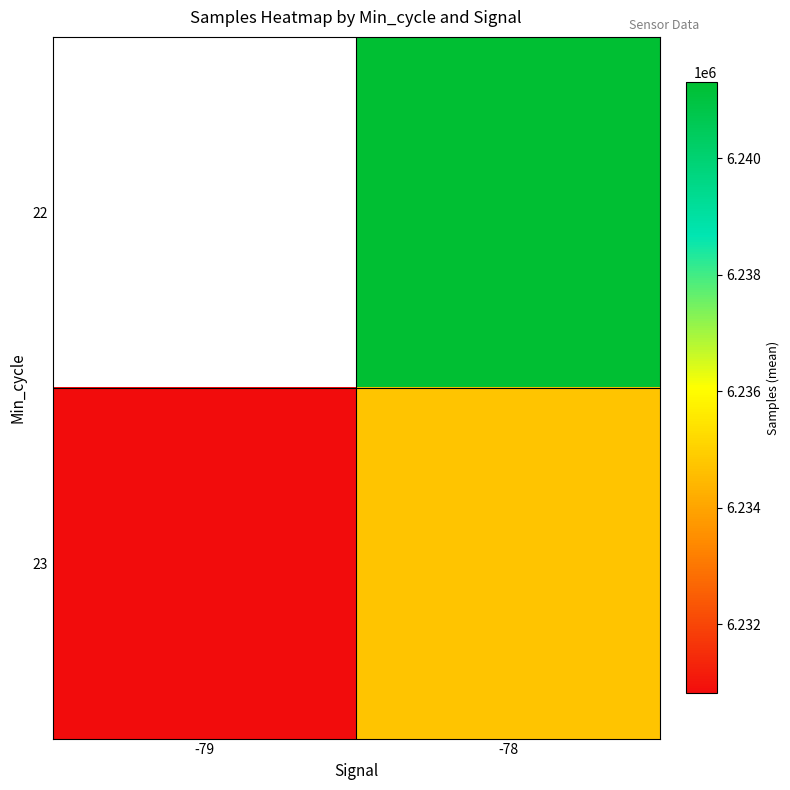

How many series are shown in this chart?

2